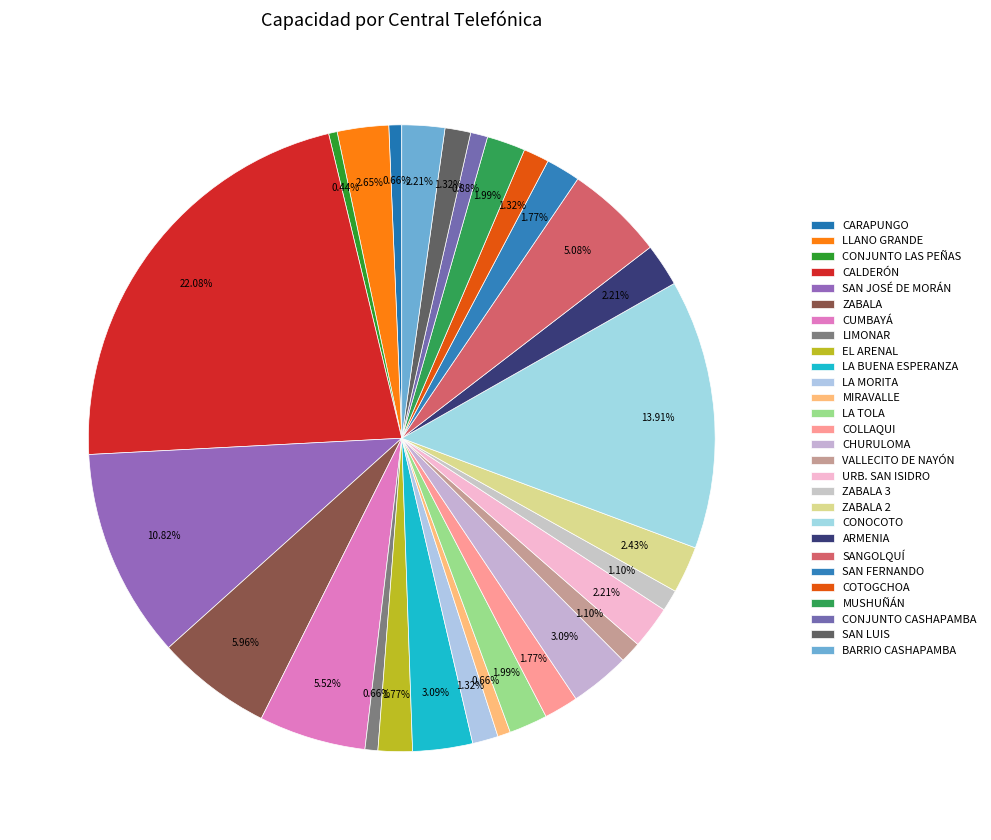

How many segments does this pie chart have?

28